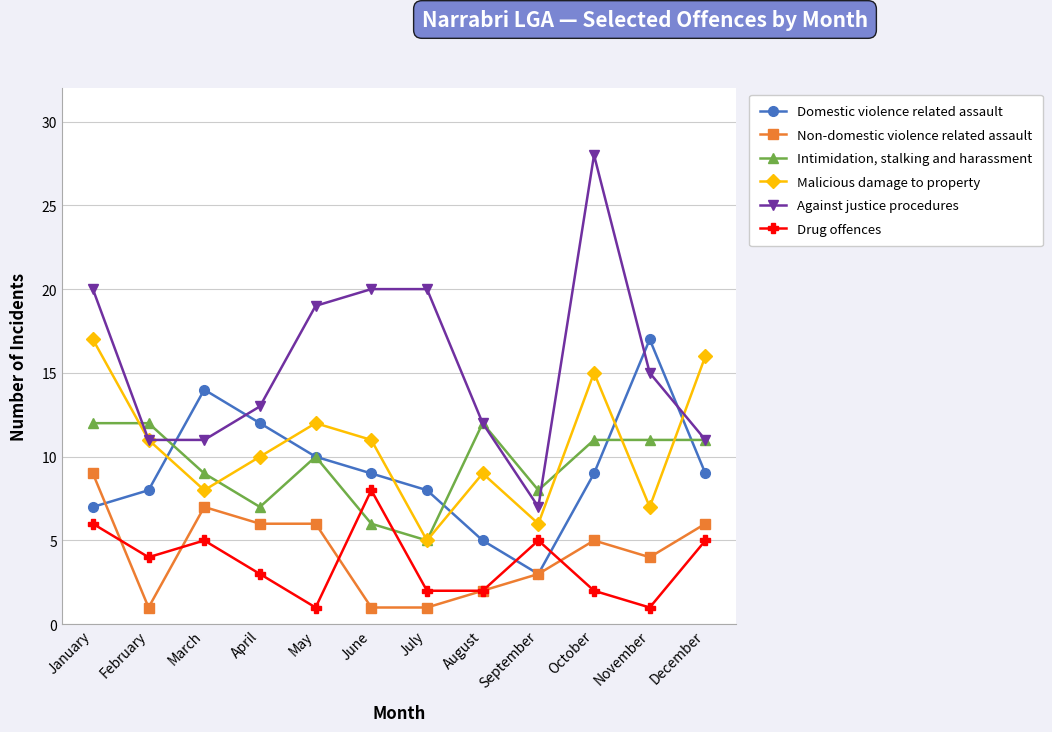

Is this an area chart (filled region under the line)?

No